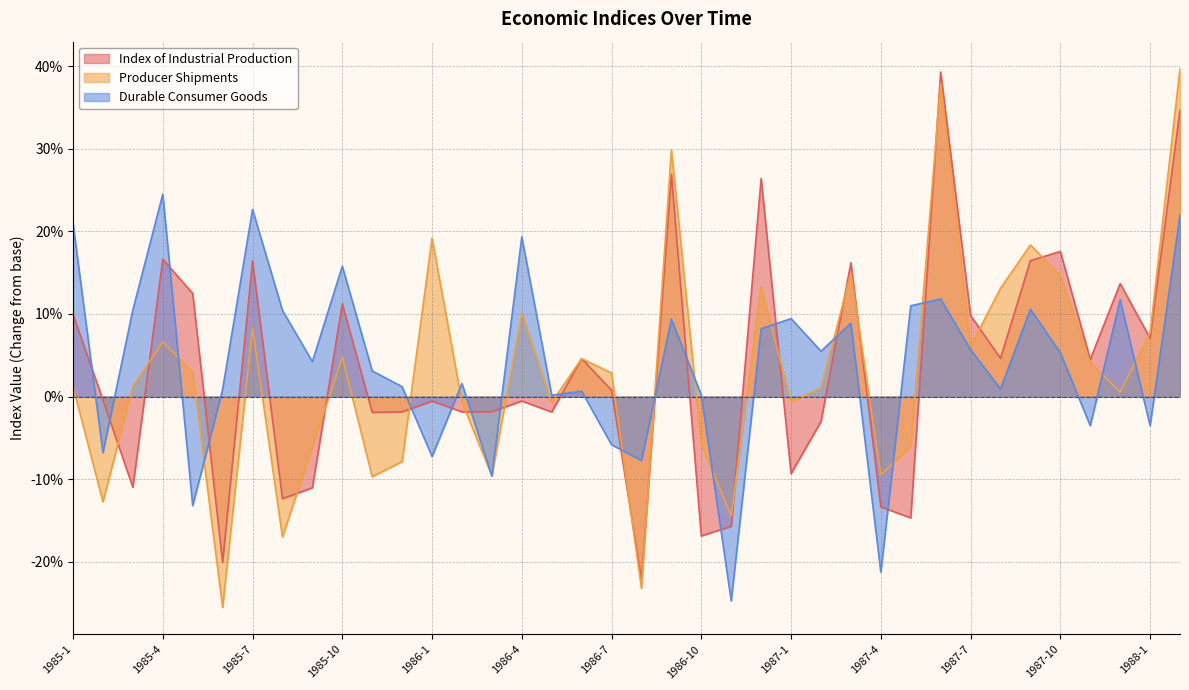

What are all the series names shown in the legend?

Index of Industrial Production, Producer Shipments, Durable Consumer Goods